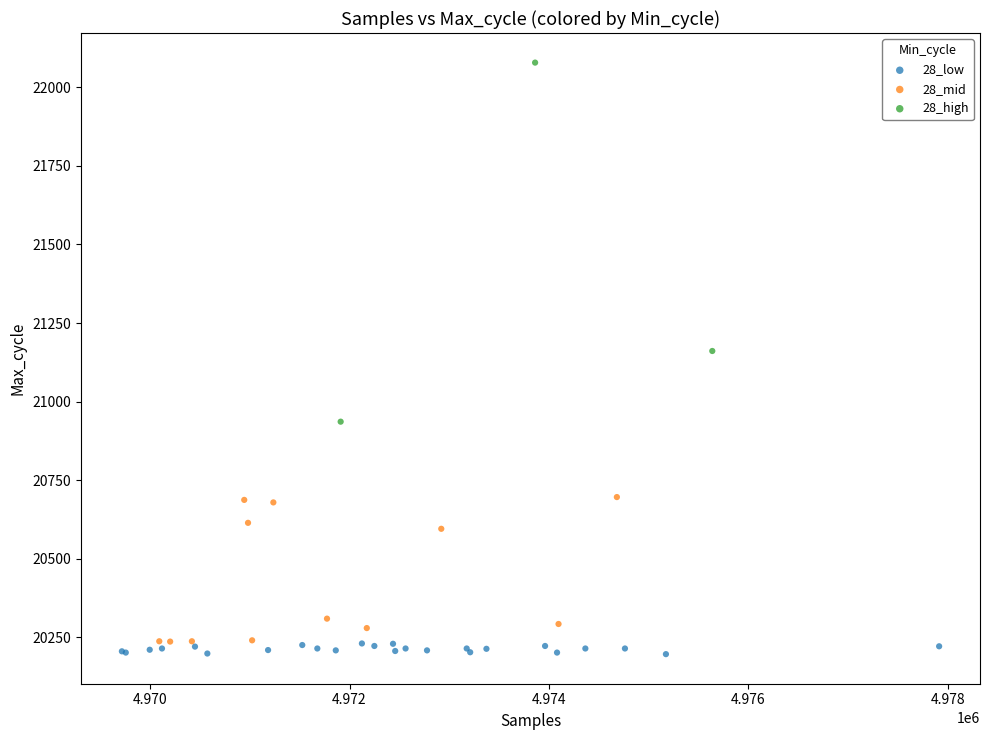

Which series has the largest Y range (max minus min)?

28_high